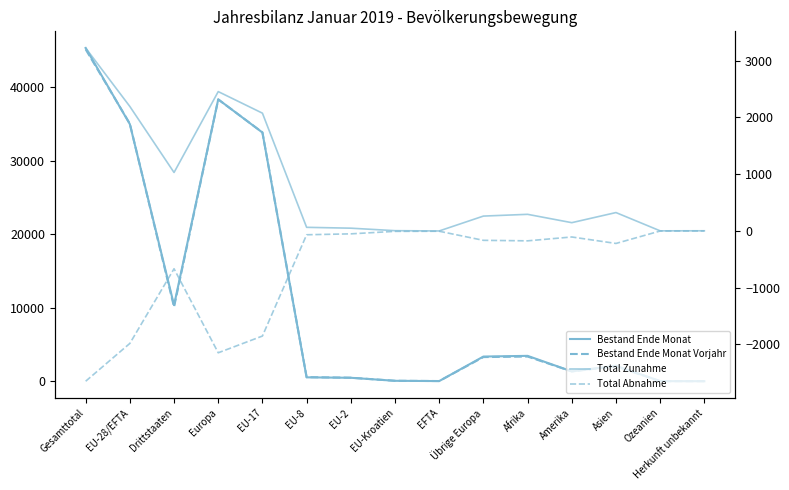

What is the average value of the Total Abnahme series?

-672